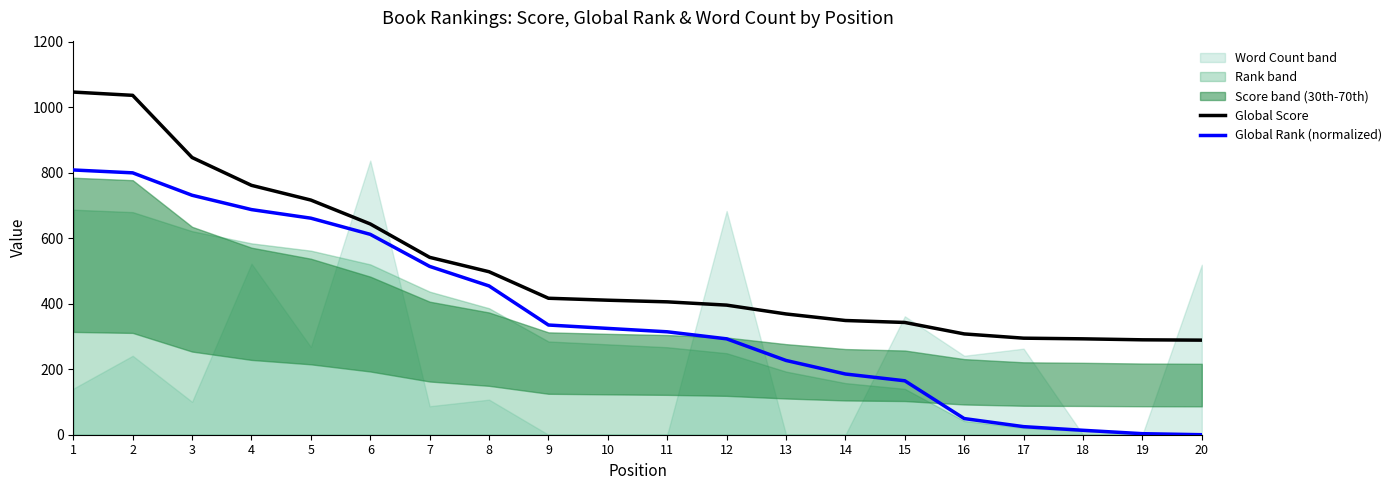

Is it true that Global Score equals 462.8 at 3?

False